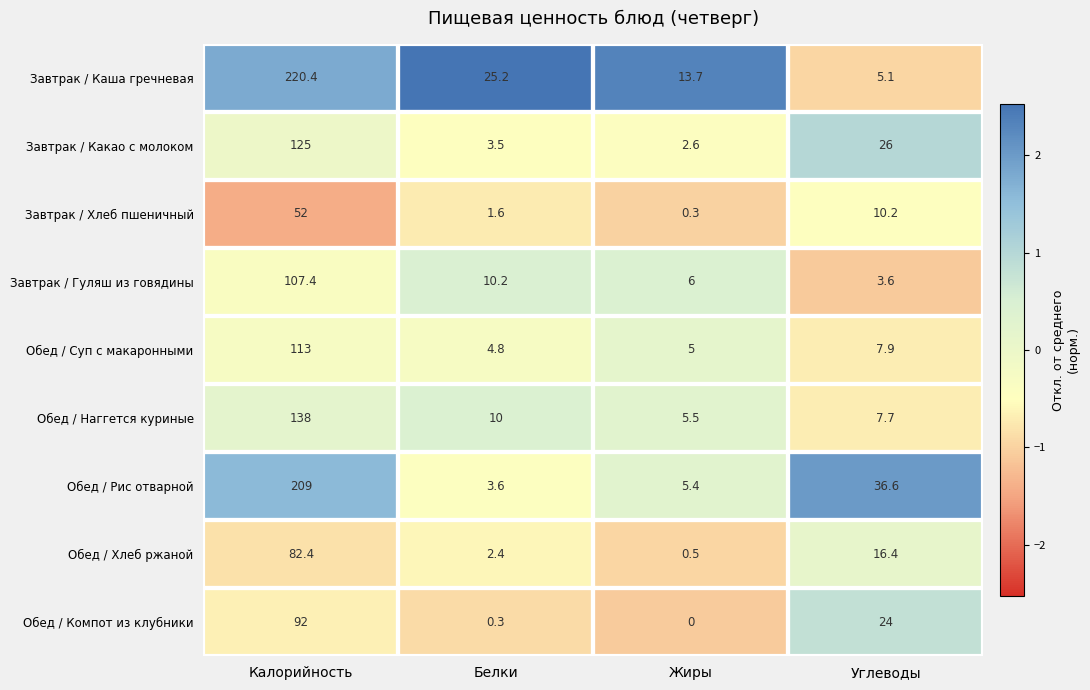

True or false: Завтрак / Хлеб пшеничный has a value of 1.6 at Белки.

True